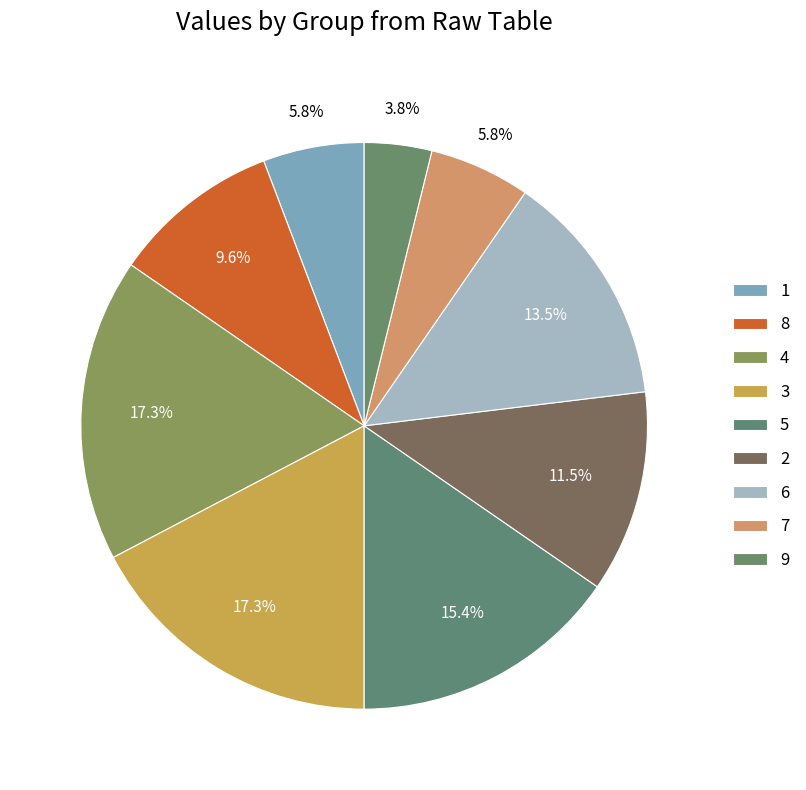

How many slices are in this pie chart?

9